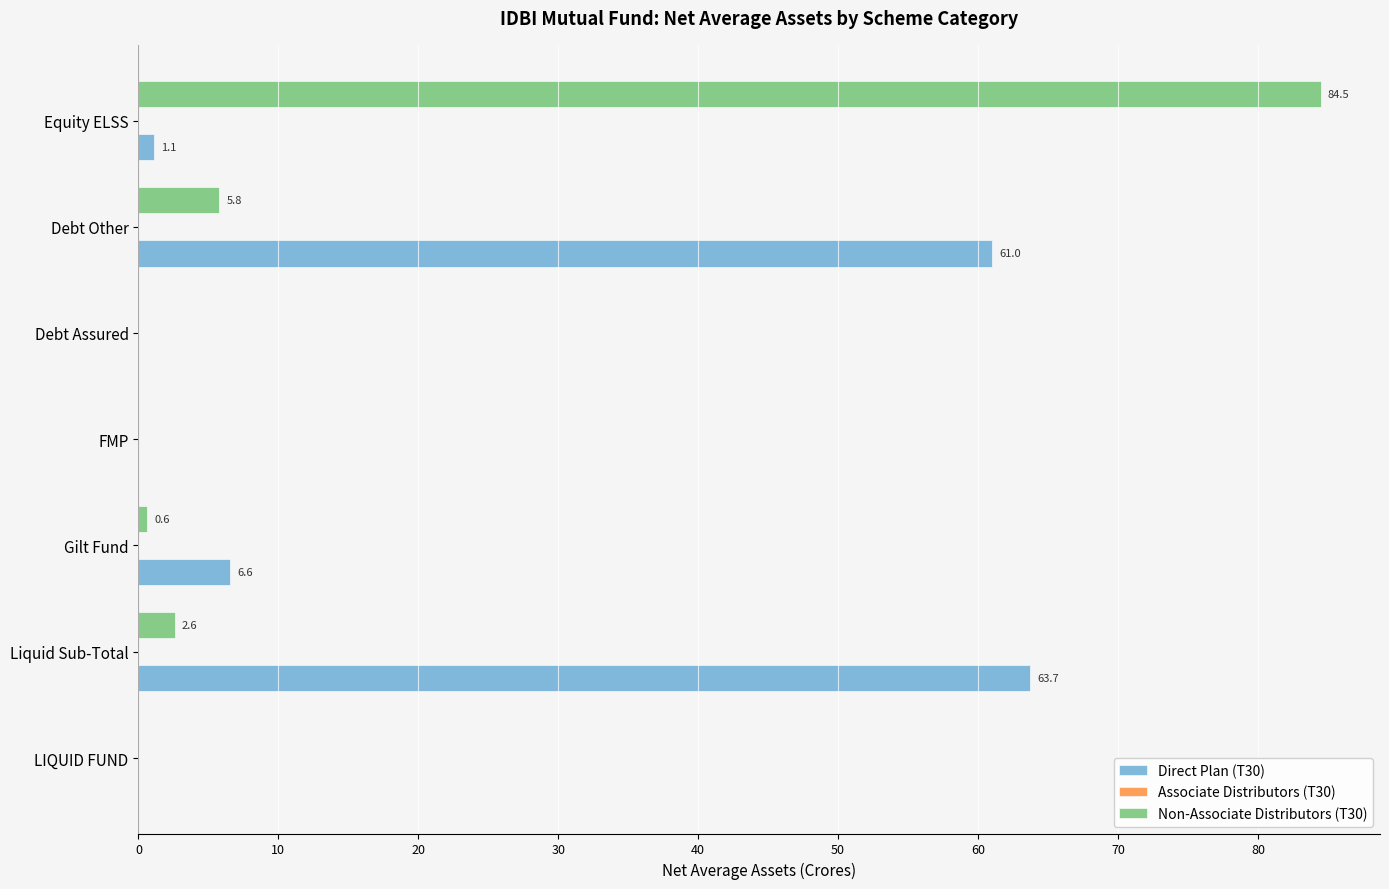

Between LIQUID FUND and Gilt Fund, which series saw the biggest shift?

Direct Plan (T30)